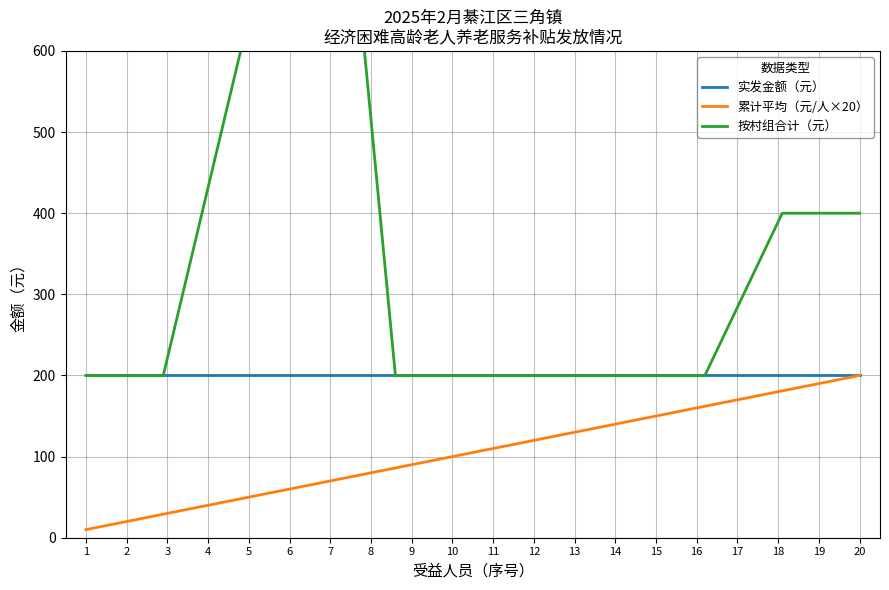

Is the value of 实发金额（元） at 7 greater than the value of 累计平均（元/人×20） at 2?

Yes